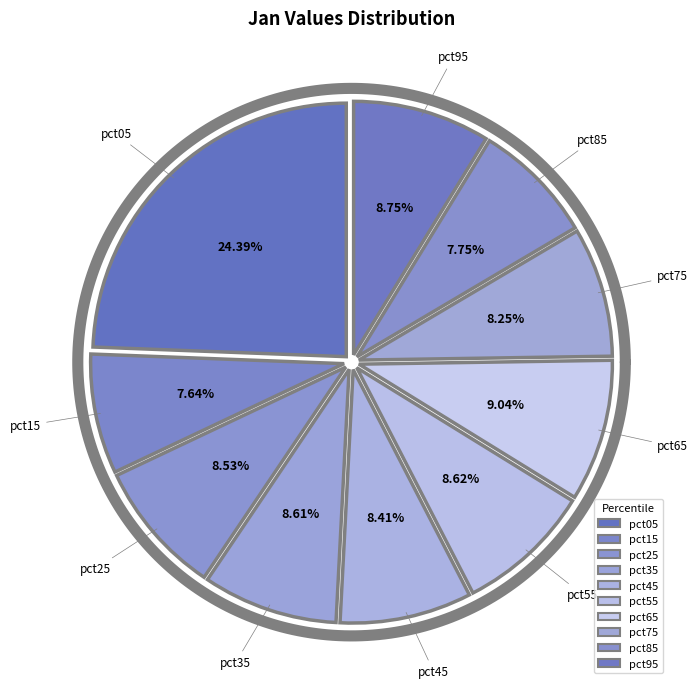

Is there a majority slice in this chart?

No